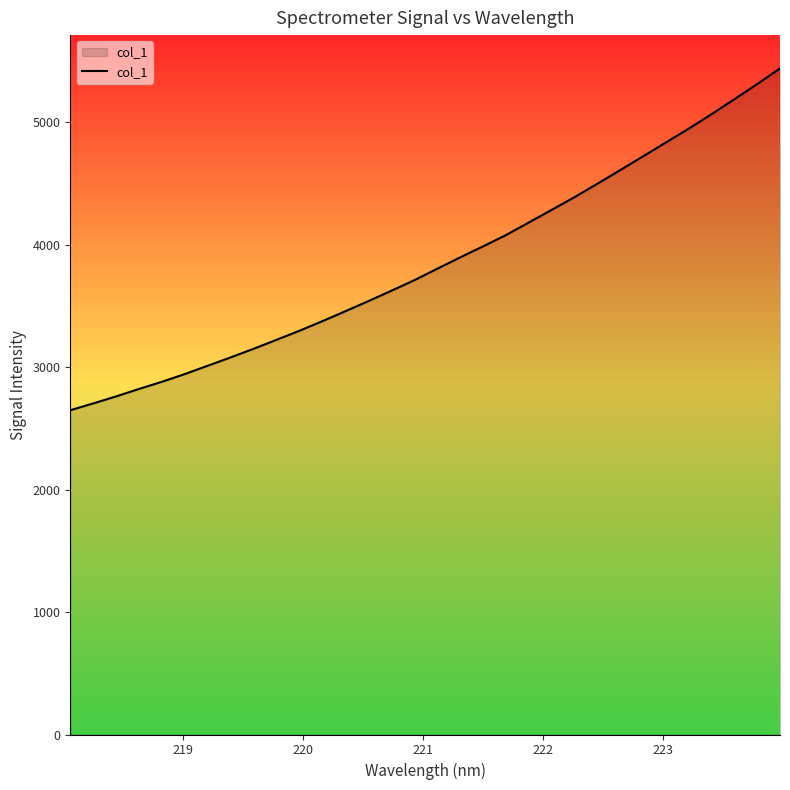

What is the maximum value shown in the chart?

5437.8